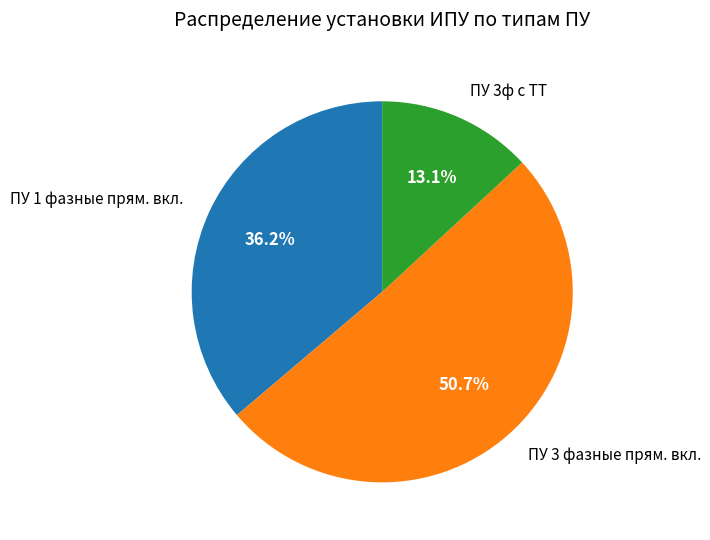

Count the number of slices in the pie.

3